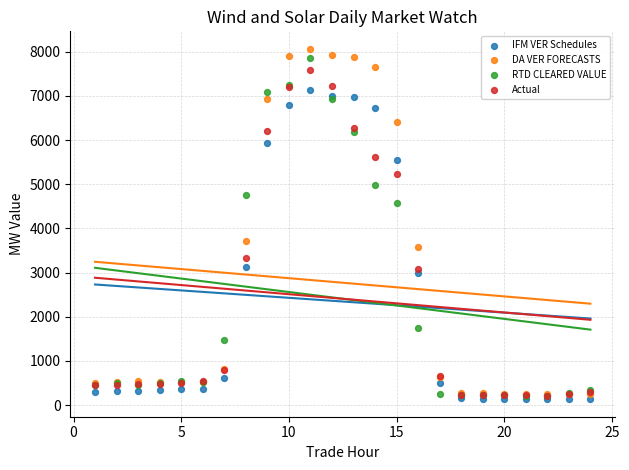

Across all series, what Y value is closest to 4100?

3716.1